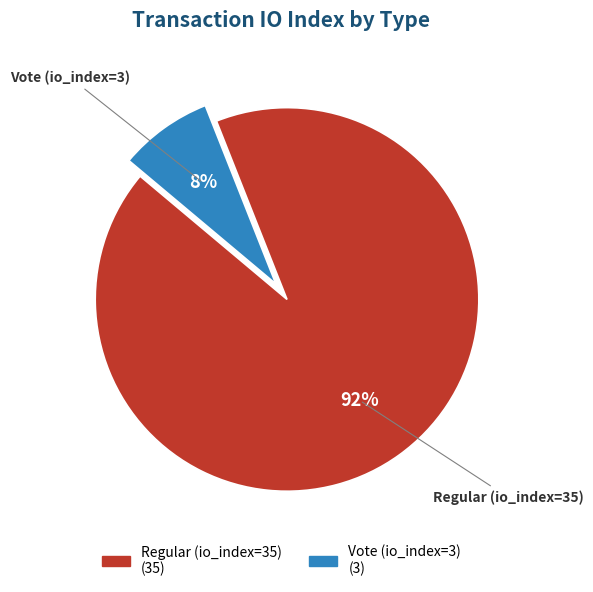

Is Regular (io_index=35) the majority of the pie?

Yes